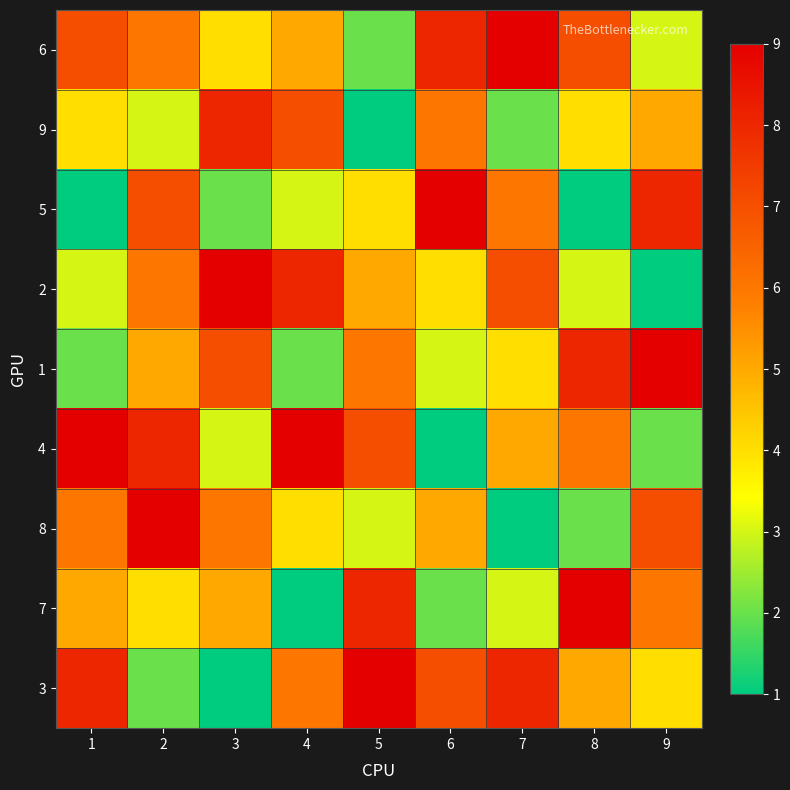

Which series has the largest range (max minus min)?

5